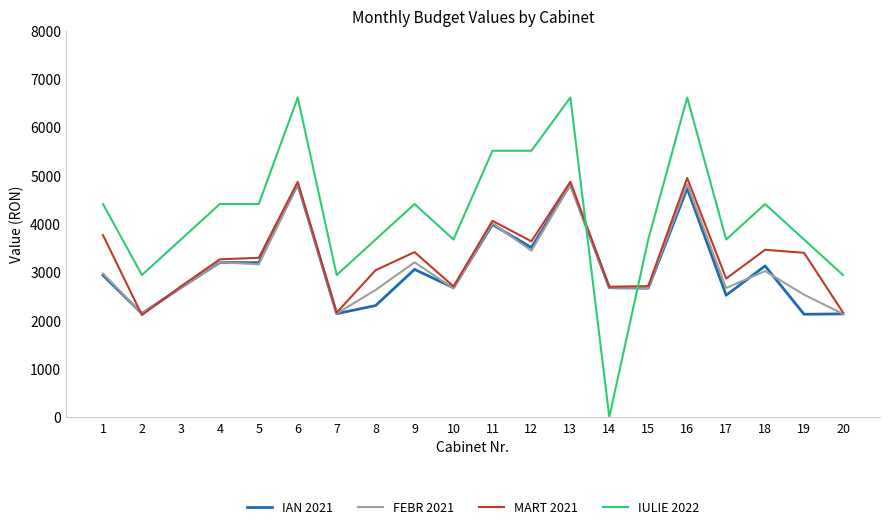

Which label corresponds to the smallest value in the chart?

14